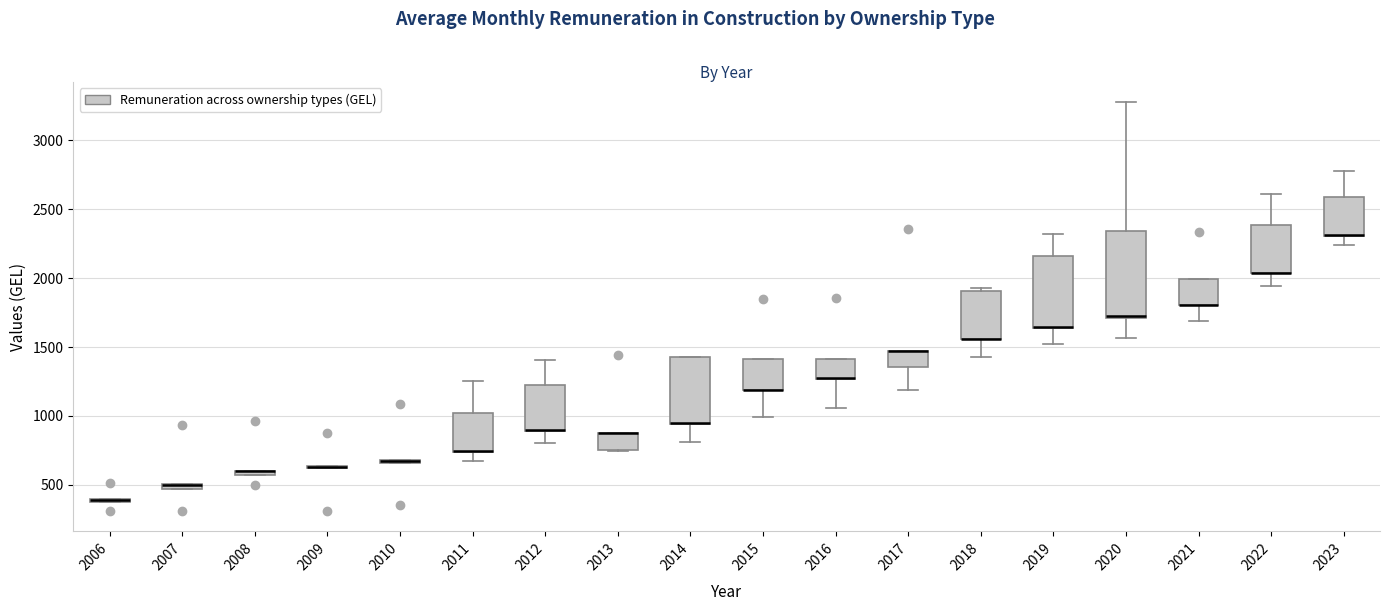

Comparing the boxes themselves (not the whiskers), which one is the tallest?

2020